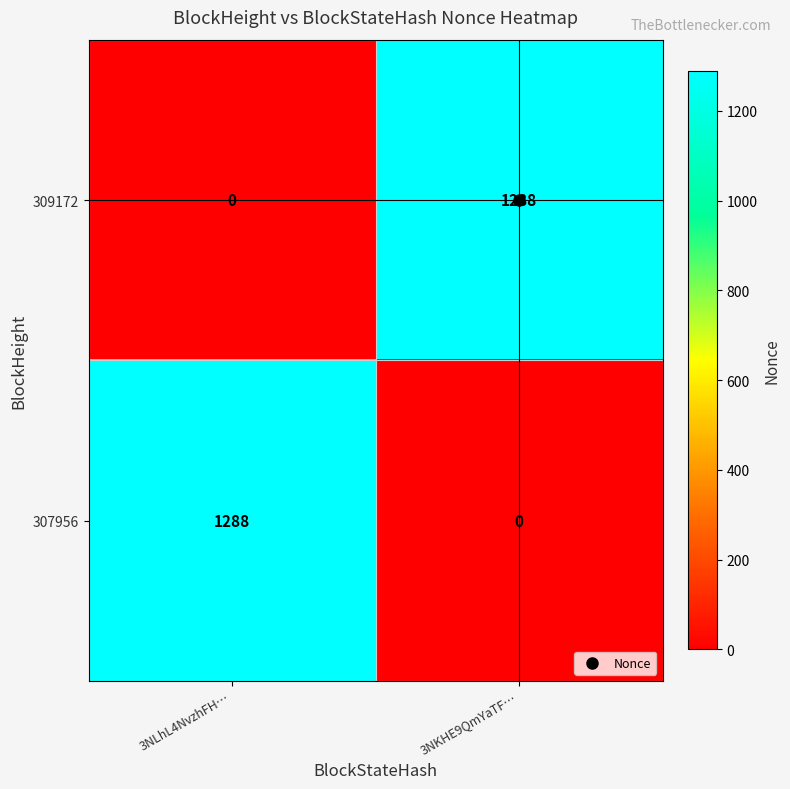

Is it true that 309172 equals 0 at 3NLhL4NvzhFH…?

True